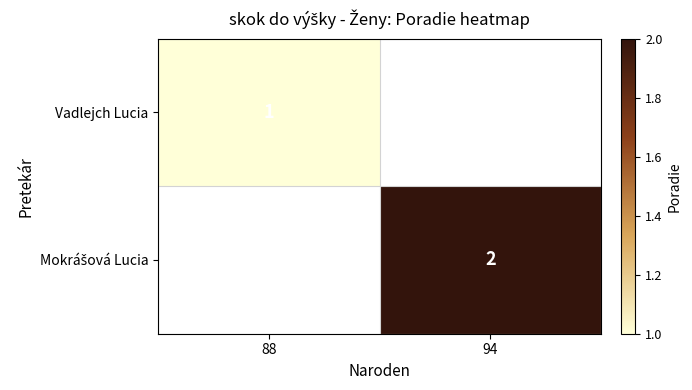

What is the maximum value shown in the chart?

2.0